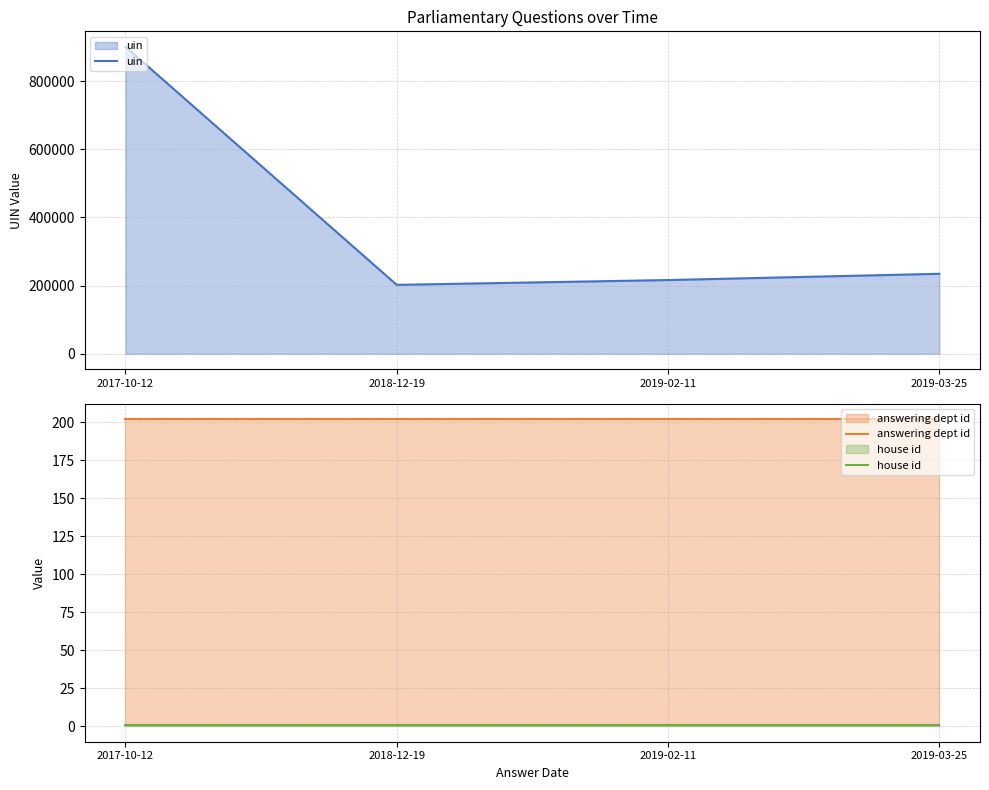

Rank the categories by uin value from highest to lowest.

2017-10-12, 2019-03-25, 2019-02-11, 2018-12-19